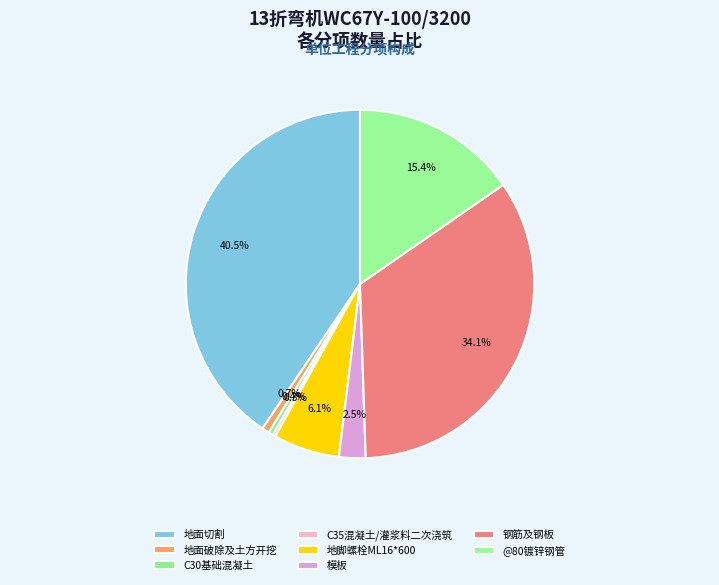

Is the sum of 地面切割 and 地面破除及土方开挖 greater than half?

No